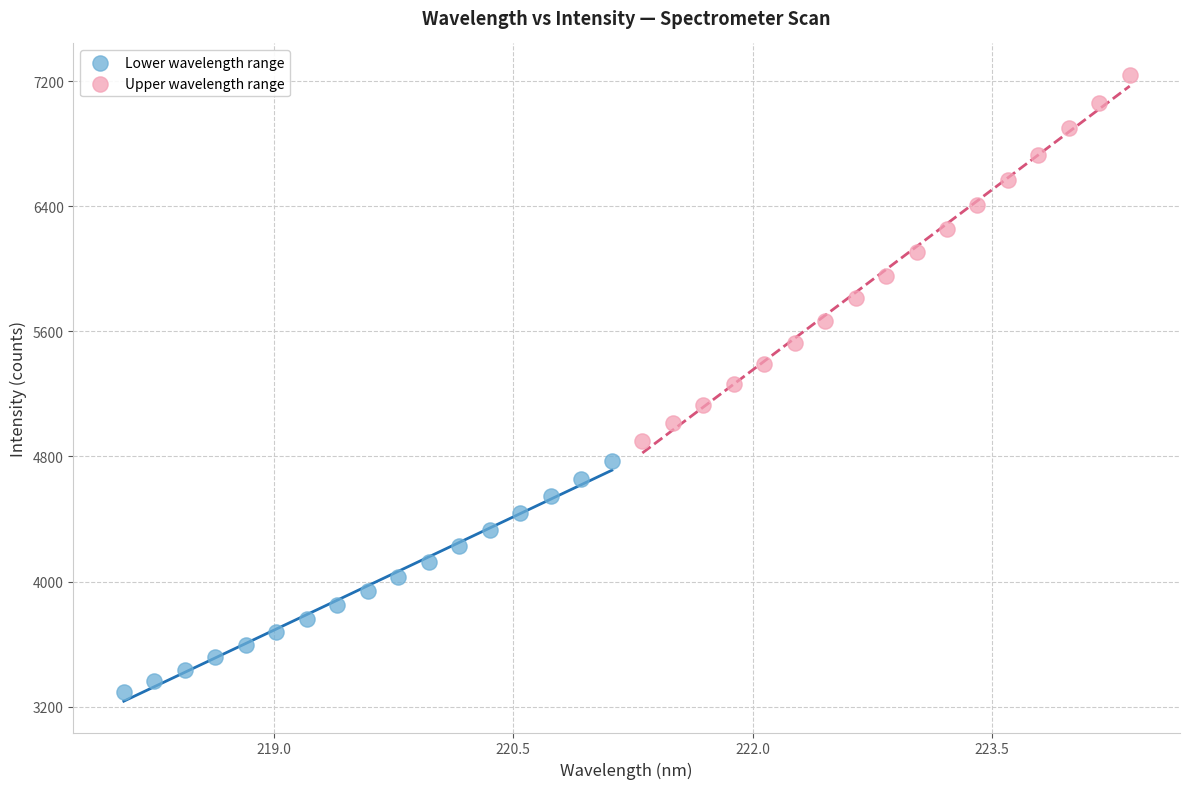

What are all the series names shown in the legend?

Lower wavelength range, Upper wavelength range